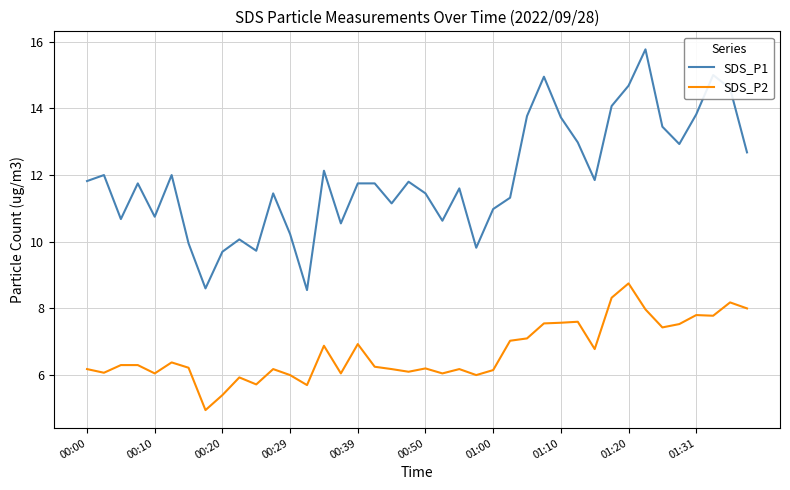

True or false: SDS_P2 and SDS_P1 intersect in this chart.

False